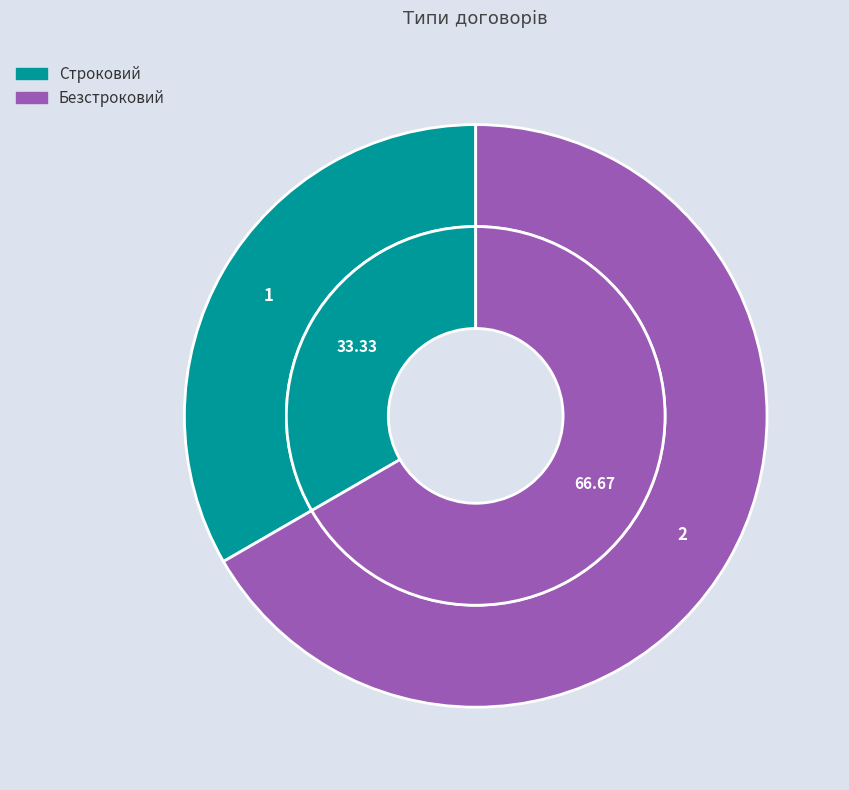

How many slices are in this pie chart?

2